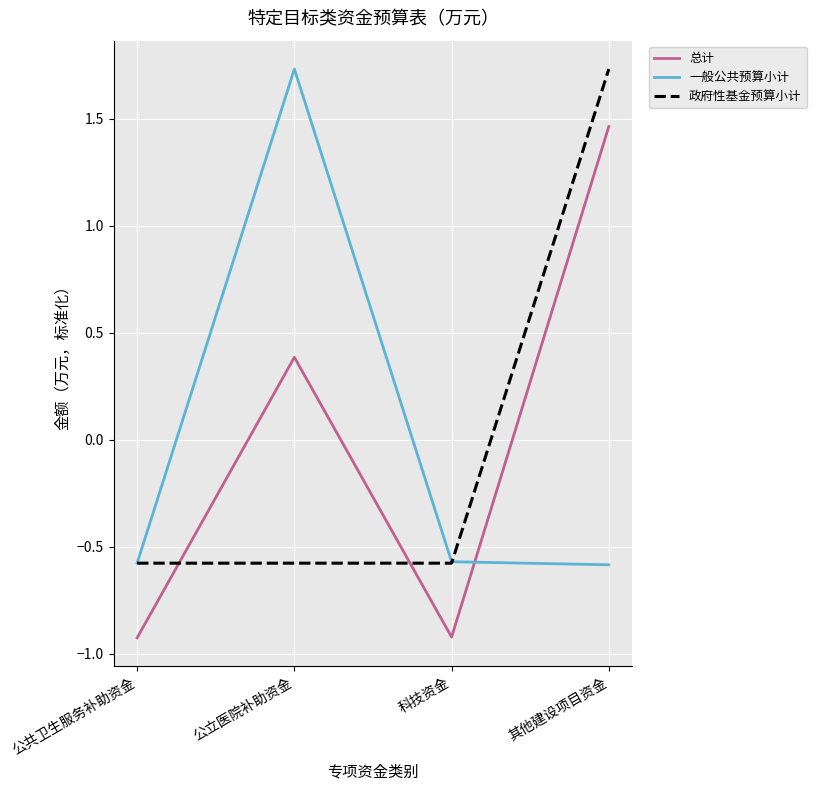

How many values in the 一般公共预算小计 series exceed 0?

1